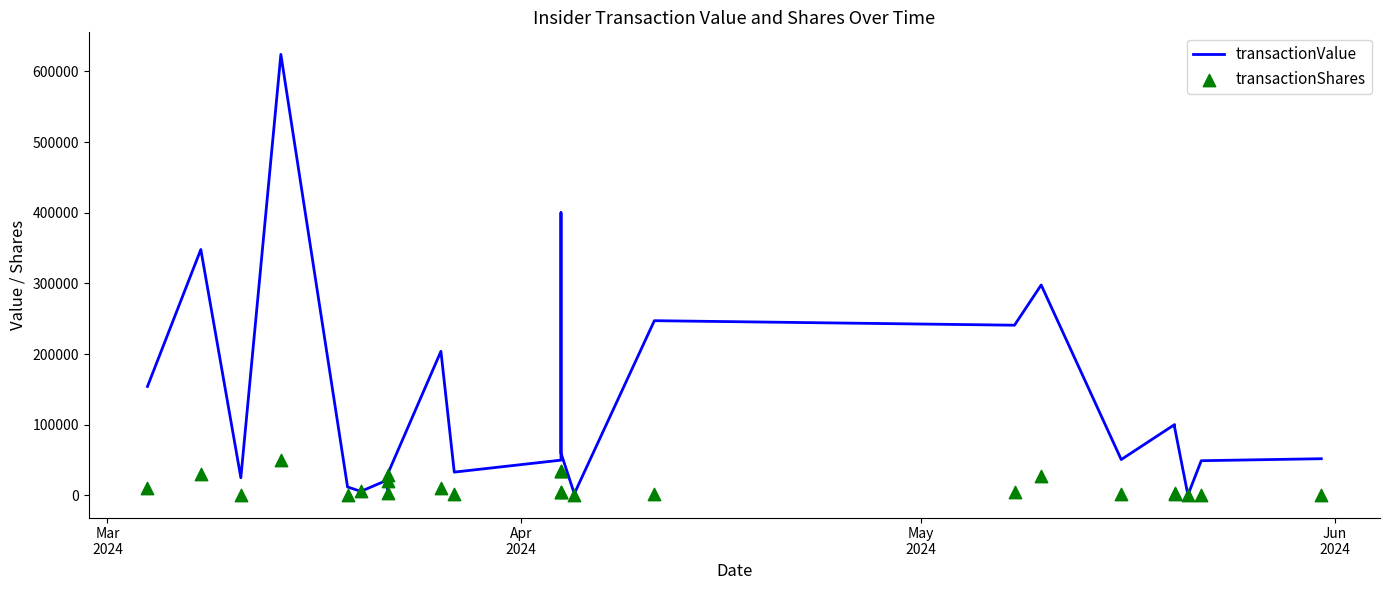

Which series has the widest spread of Y values?

transactionValue